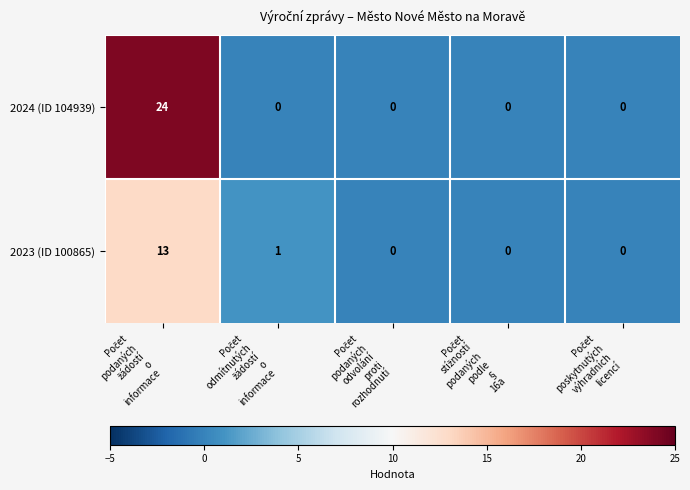

Which series has the largest total across all categories?

2024 (ID 104939)